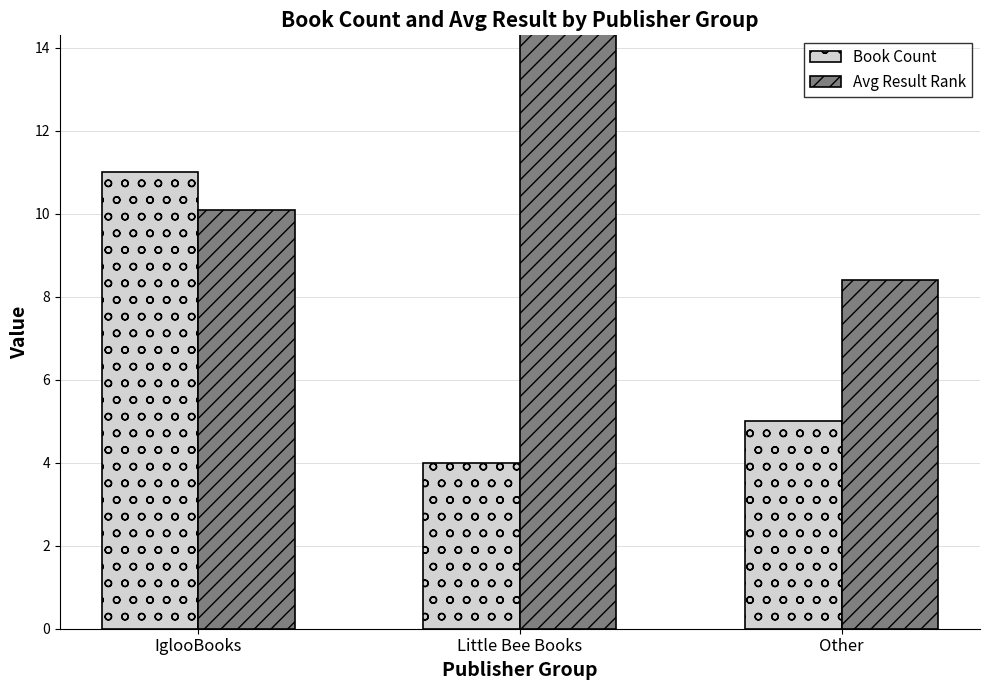

Where is Book Count nearest to the value 7?

Other